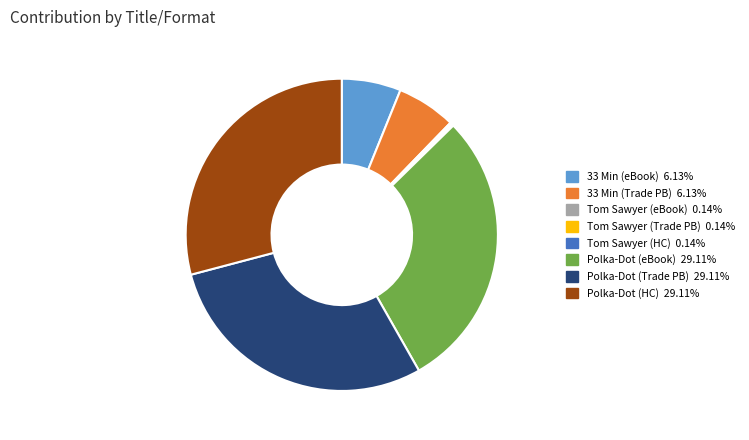

Does any single category account for the majority?

No